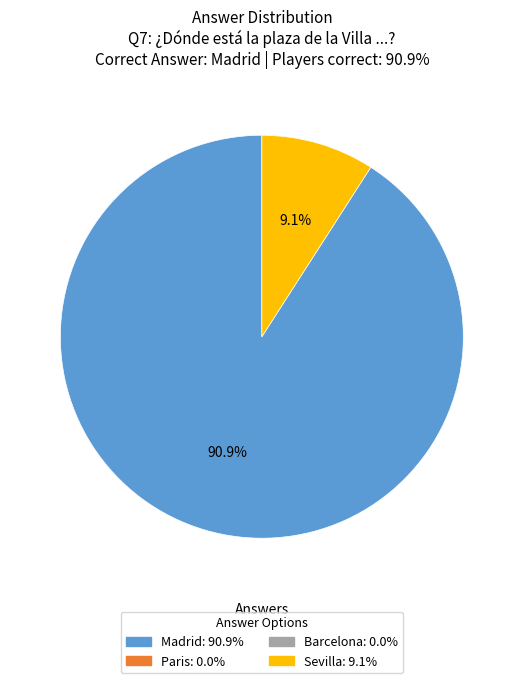

How many slices are in this pie chart?

2